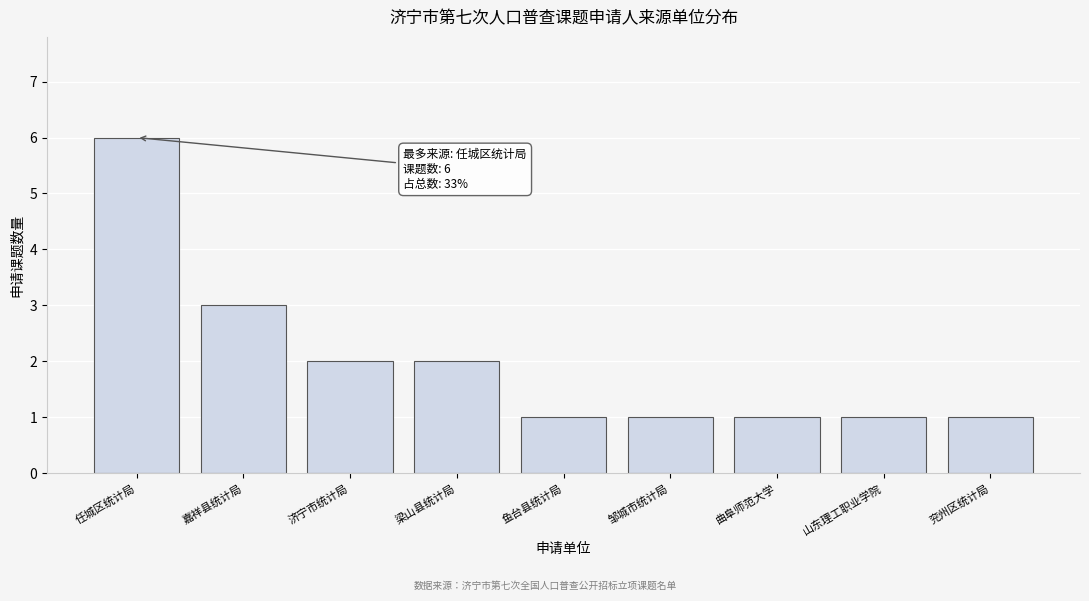

Reading left to right, list all the values displayed in this chart.

6	3	2	2	1	1	1	1	1